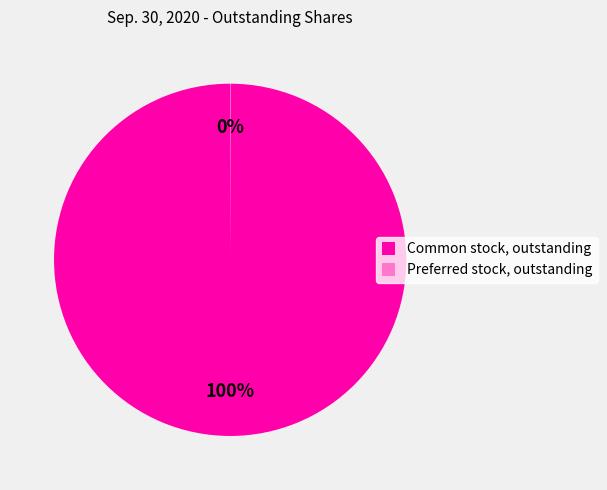

Does any single category account for the majority?

Yes